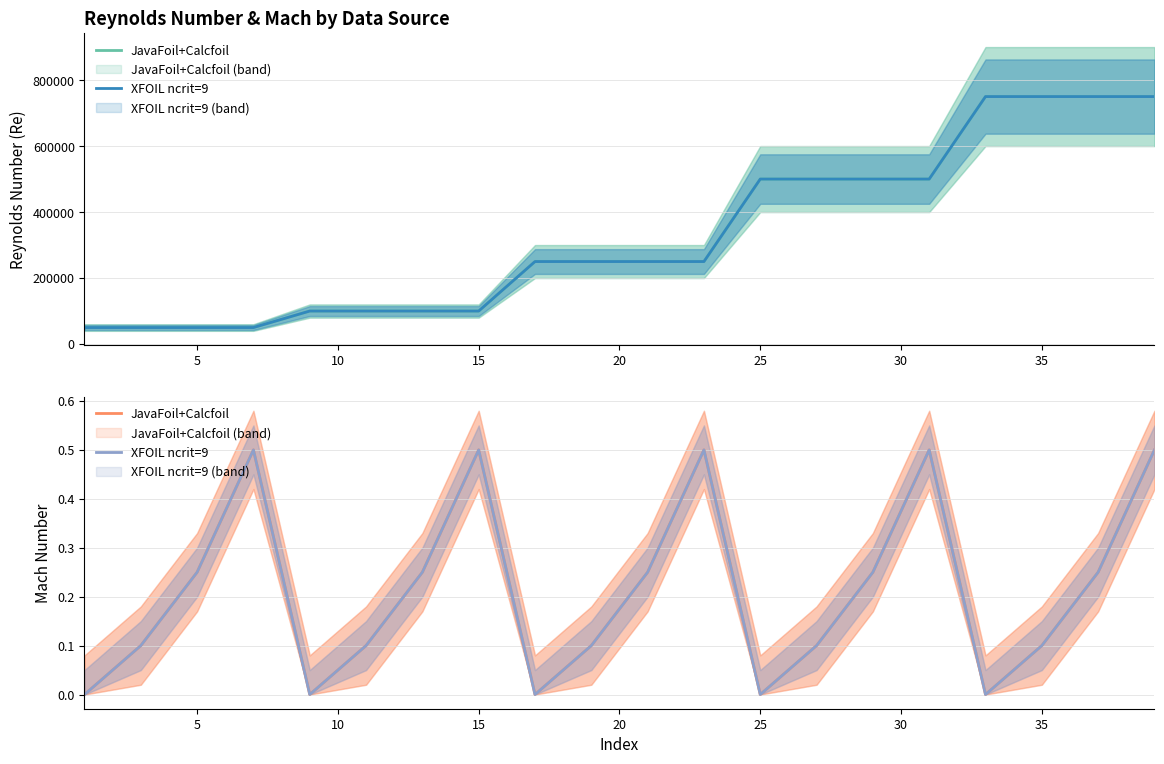

How many lines are shown in the chart?

2